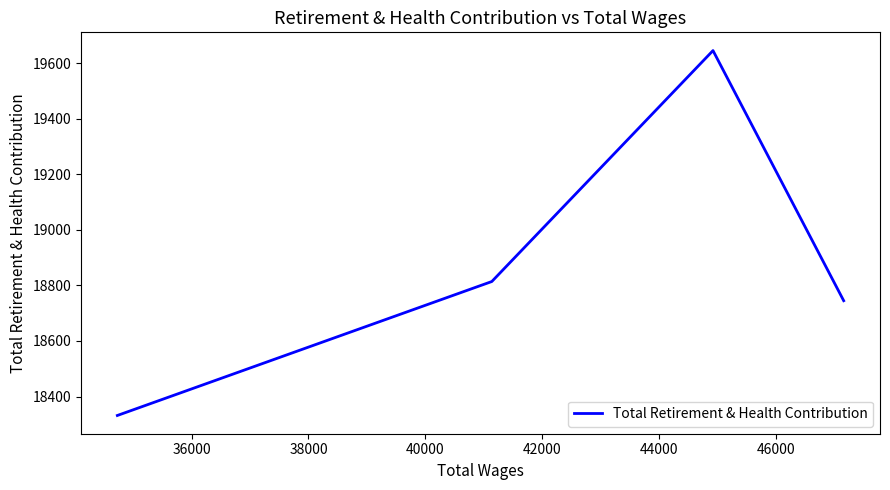

The value at 38000 is 27522. True or false?

False